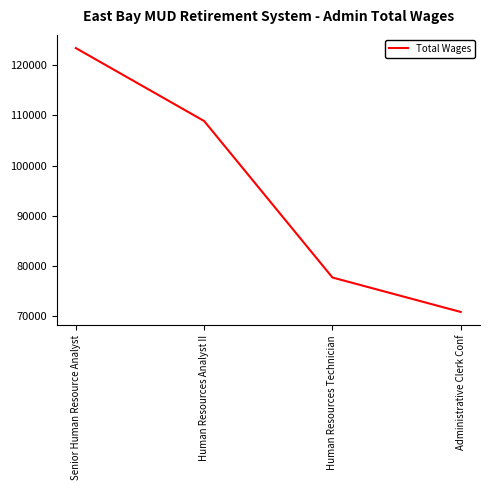

Which has a higher value, Administrative Clerk Conf or Senior Human Resource Analyst?

Senior Human Resource Analyst